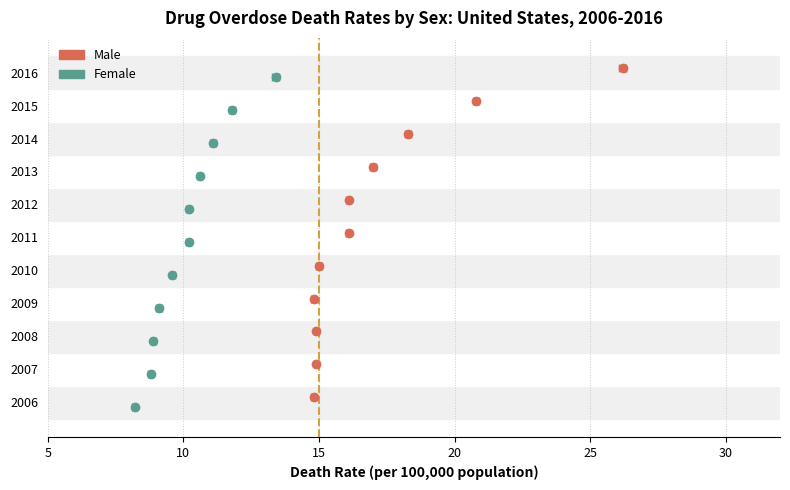

How many series are shown in this chart?

2